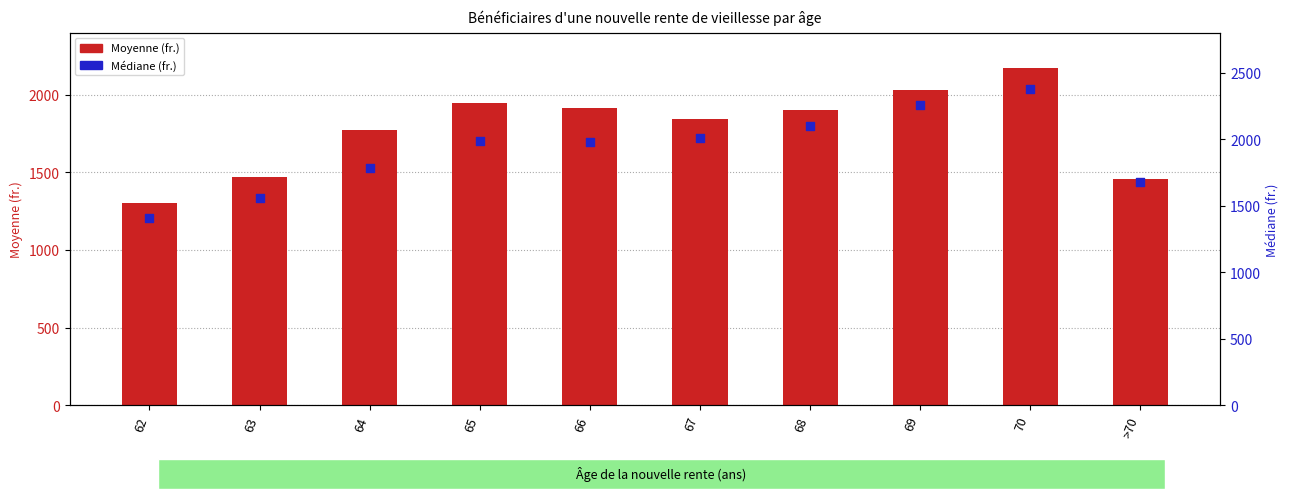

What is the total value across all series at 66?

3892.8